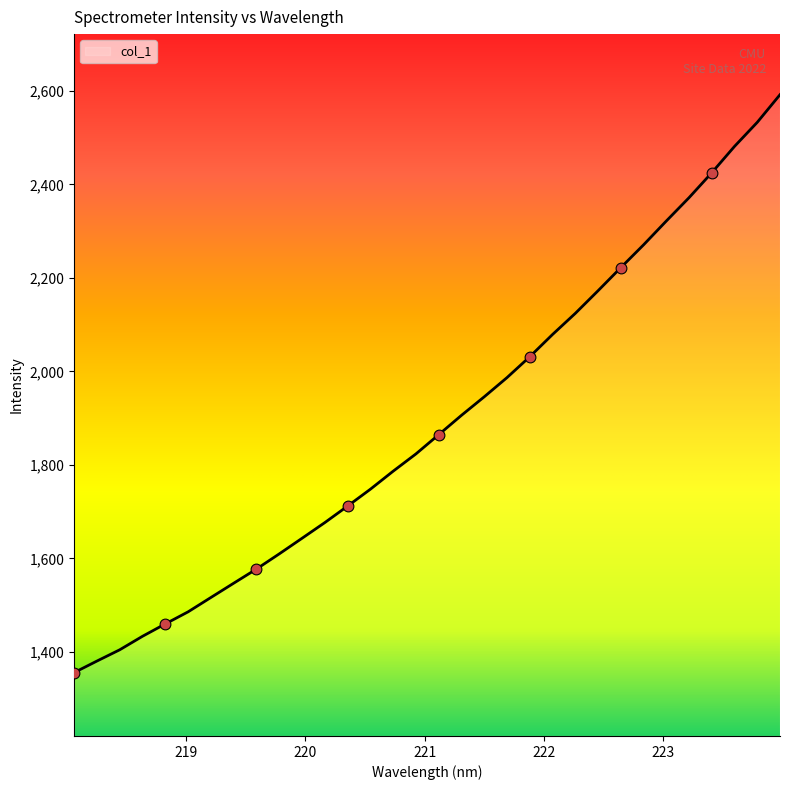

What is the greatest value displayed?

2591.9